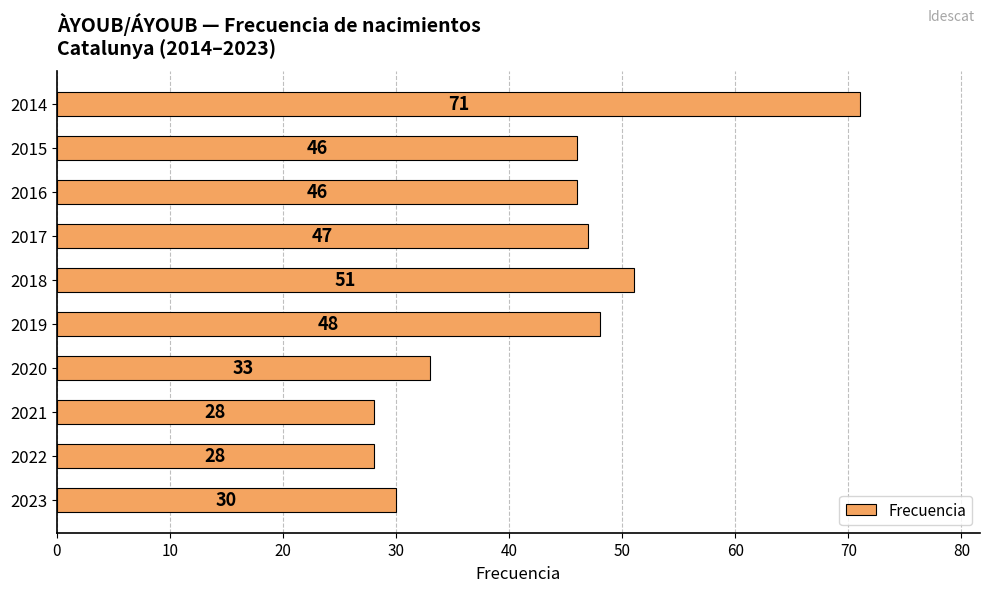

Does the chart contain stacked bars?

No